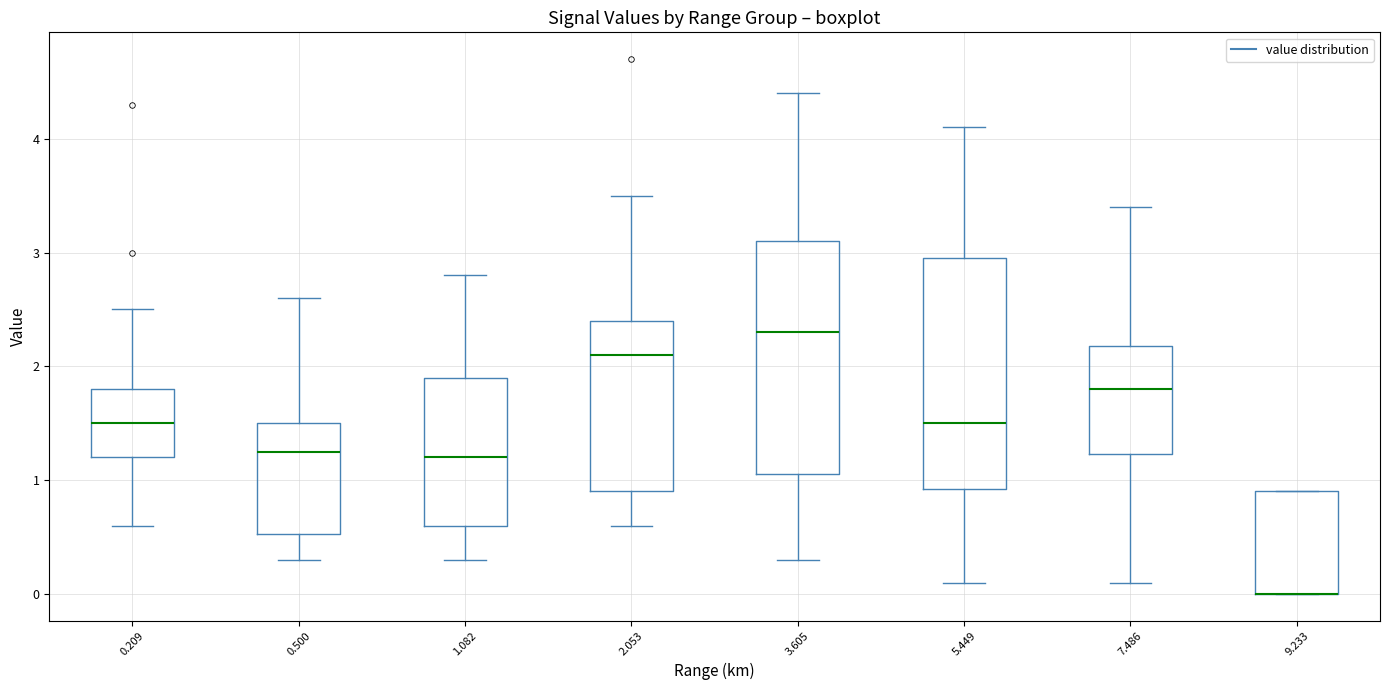

Reading left to right, read every box against the y-axis: the position of its median line, the range the box covers, and the ends of its whiskers. The values are not printed on the chart, so give them approximately, as read against the axis.

0.209: median 1.5, box 1.2 to 1.8, whiskers 0.6 to 2.5
0.500: median 1.3, box 0.5 to 1.5, whiskers 0.3 to 2.6
1.082: median 1.2, box 0.6 to 1.9, whiskers 0.3 to 2.8
2.053: median 2.1, box 0.9 to 2.4, whiskers 0.6 to 3.5
3.605: median 2.3, box 1.1 to 3.1, whiskers 0.3 to 4.4
5.449: median 1.5, box 0.9 to 3.0, whiskers 0.1 to 4.1
7.486: median 1.8, box 1.2 to 2.2, whiskers 0.1 to 3.4
9.233: median 0.0 (drawn on the box's lower edge), box 0.0 to 0.9, whiskers 0.0 to 0.9